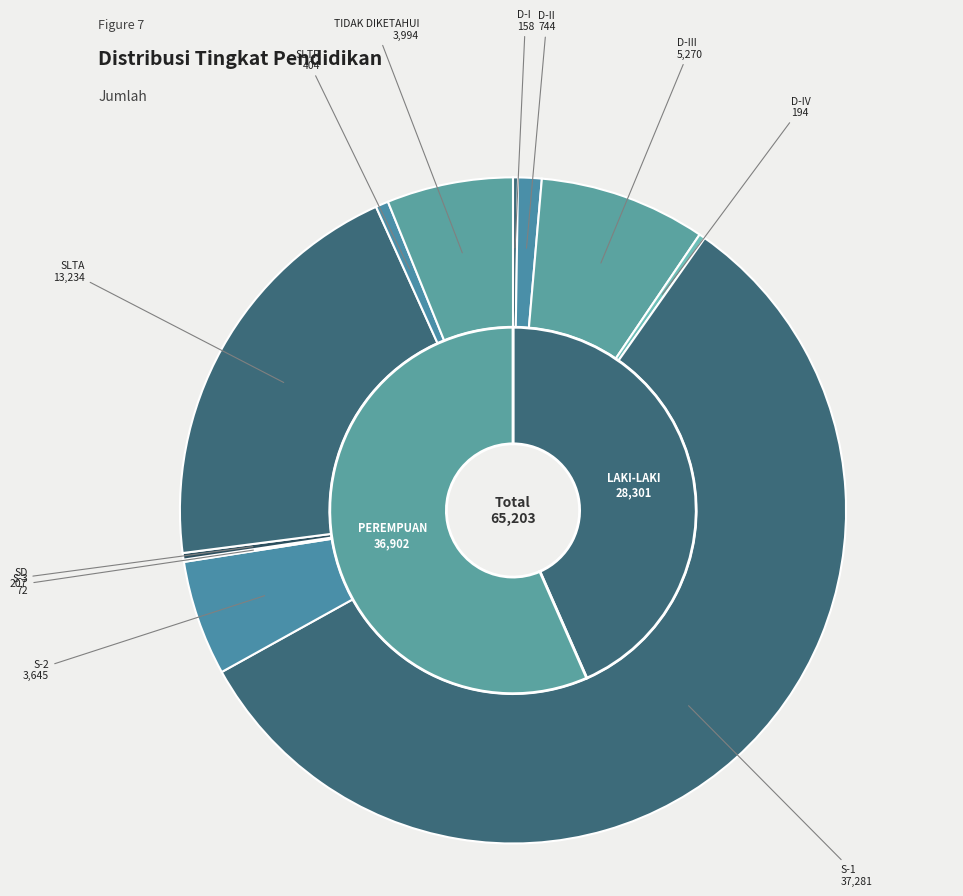

Rank the categories by value from highest to lowest.

S-1, SLTA, D-III, TIDAK DIKETAHUI, S-2, D-II, SLTP, SD, D-IV, D-I, S-3